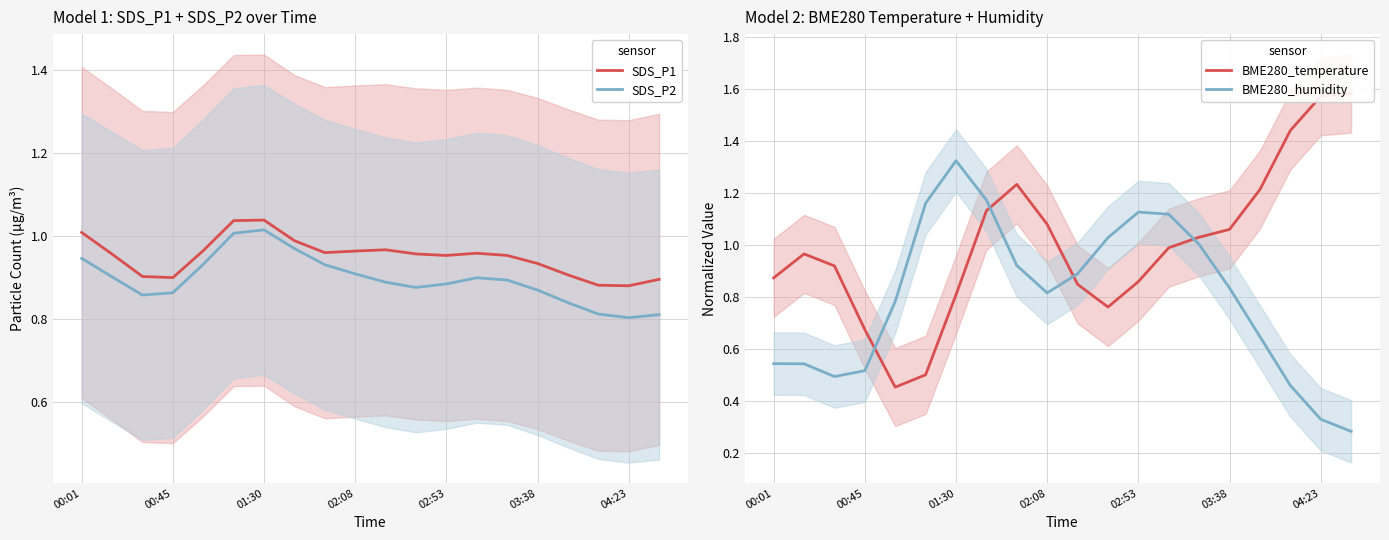

Does the chart display data point markers on the line(s)?

No